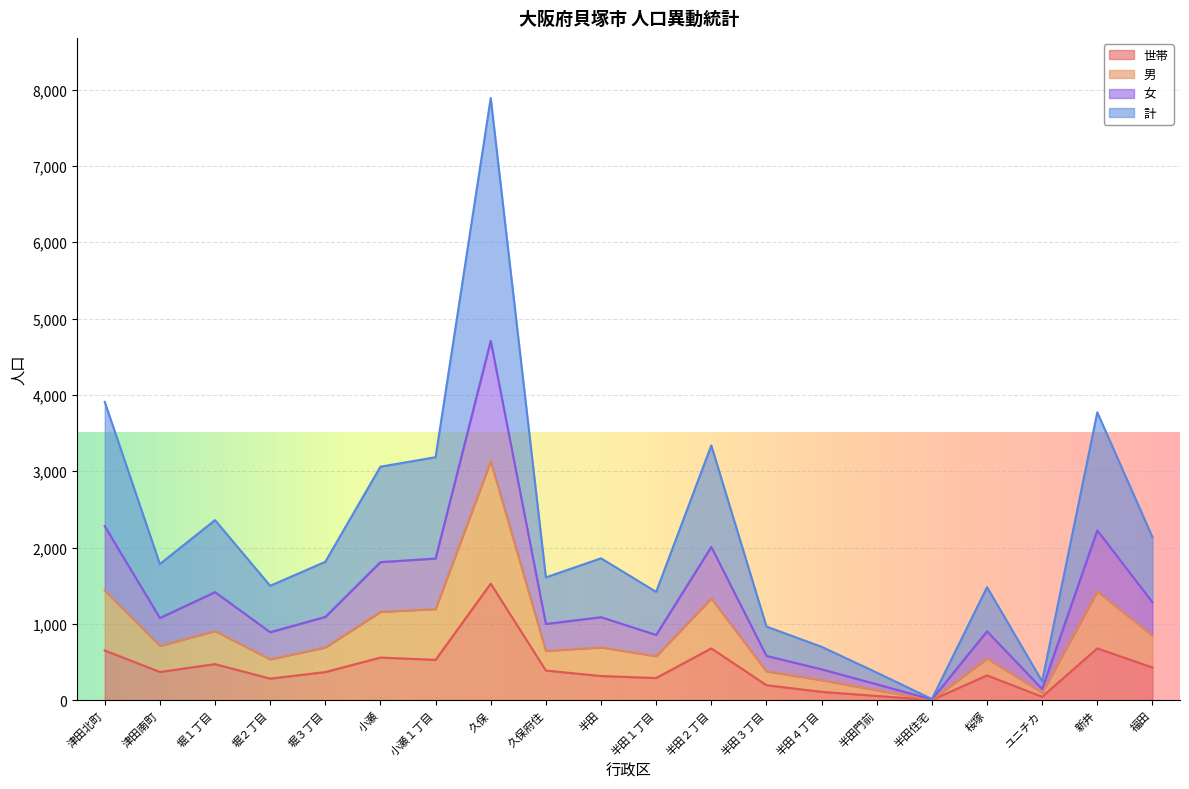

In 男, how many points are higher than both neighbors (excluding endpoints)?

6